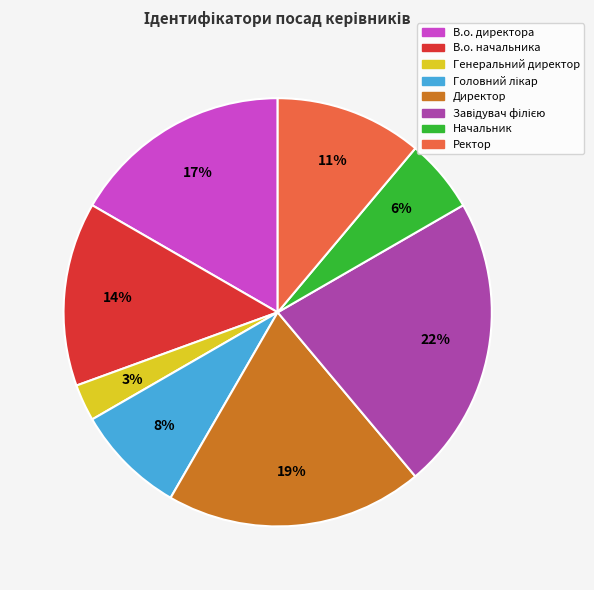

What percentage is the Ректор slice, to the nearest percent?

11%